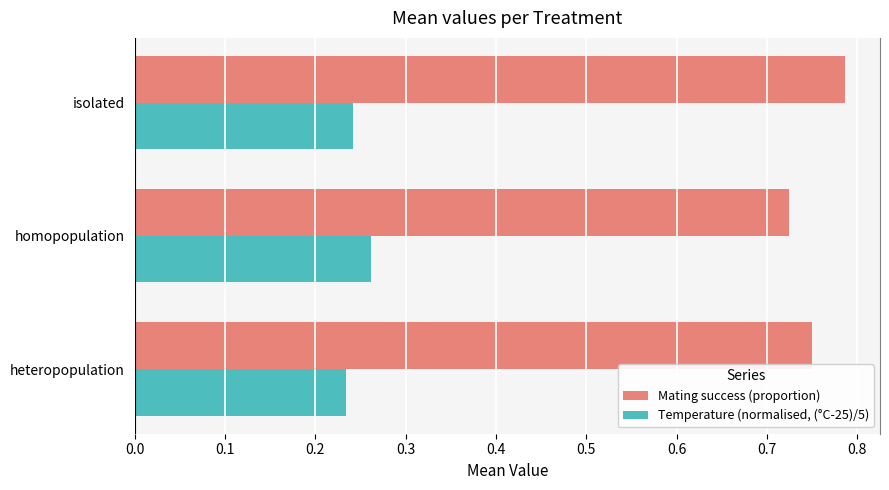

How many Temperature (normalised, (°C-25)/5) values are between 0 and 1?

3